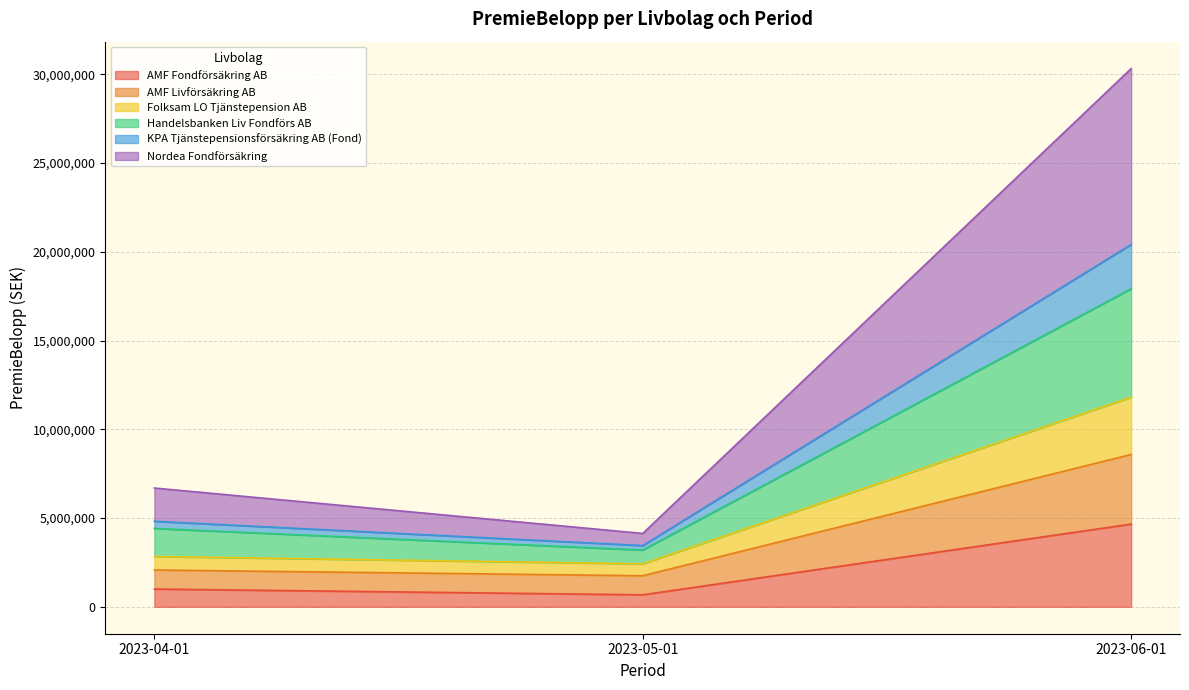

At how many categories does at least one series exceed 11030124?

1